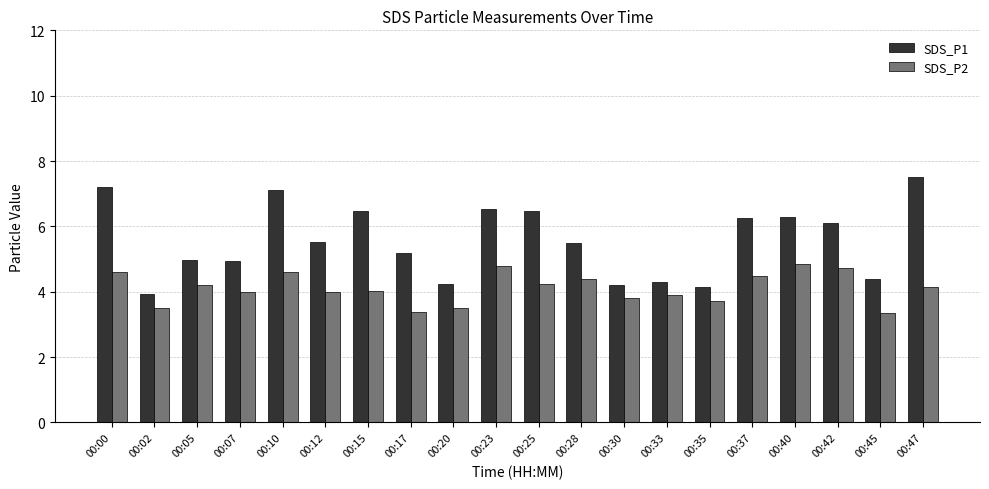

What is the difference between the highest and lowest values at 00:42?

1.4